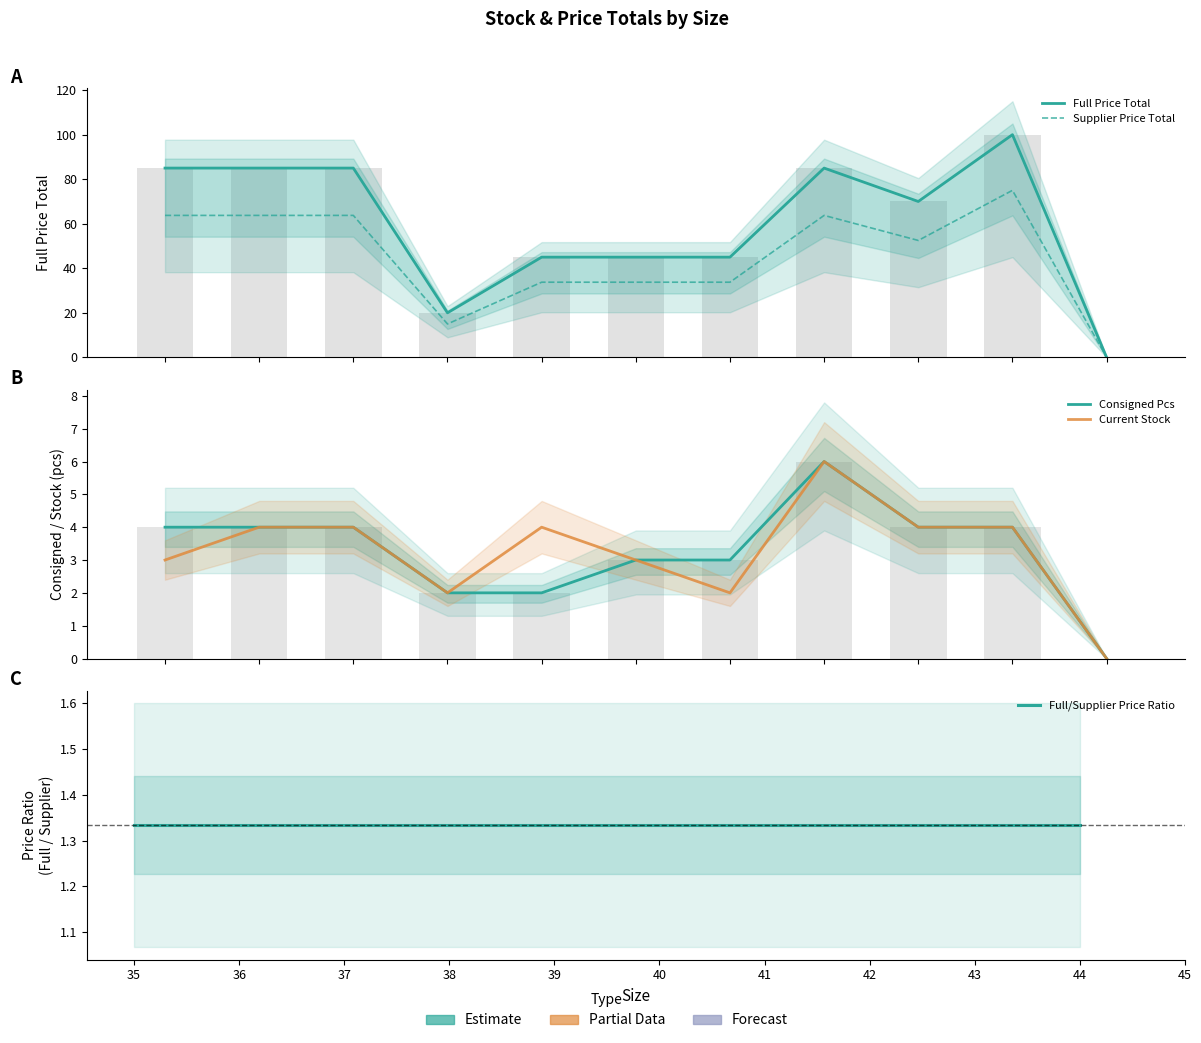

Between 39 and 41, which series saw the biggest shift?

Current Stock